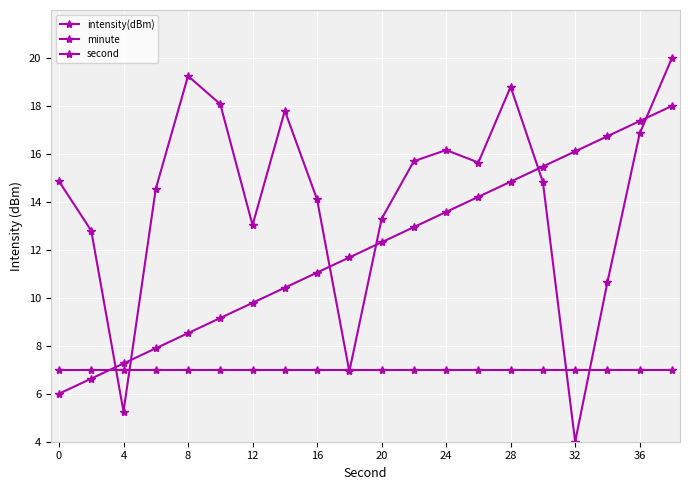

Rank the series by their maximum value, from lowest to highest.

minute, second, intensity(dBm)